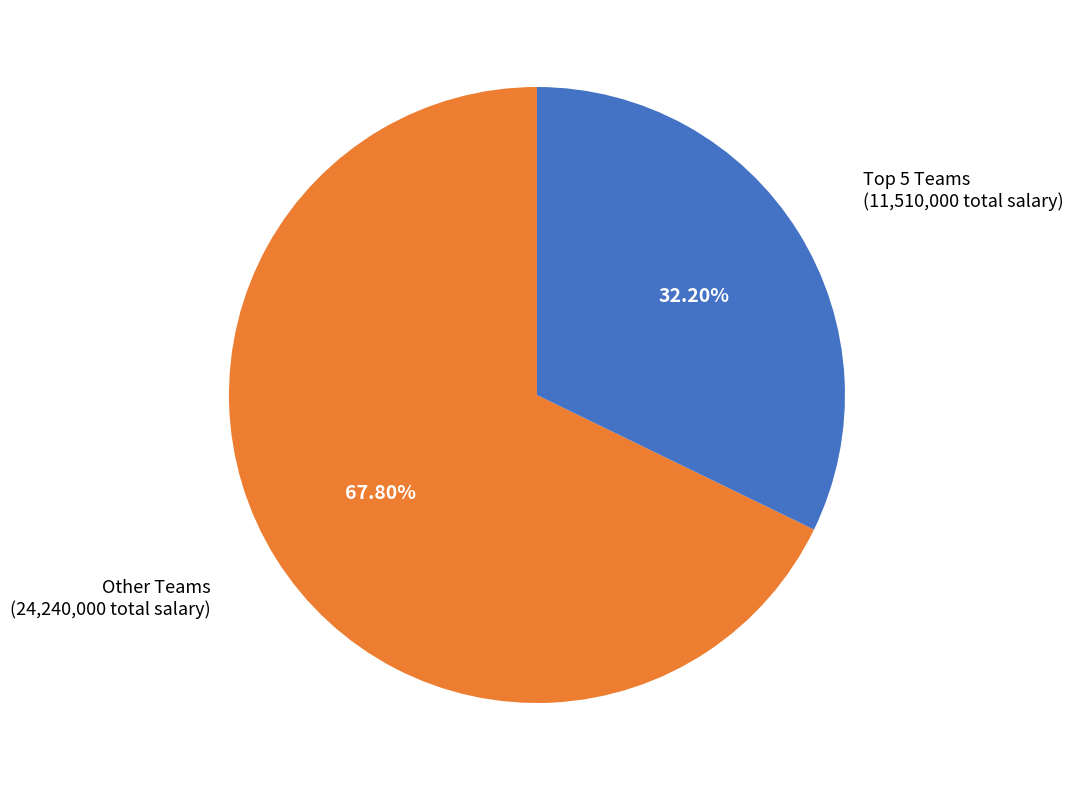

Rank the categories by value from lowest to highest.

Top 5 Teams (11,510,000 total salary), Other Teams (24,240,000 total salary)